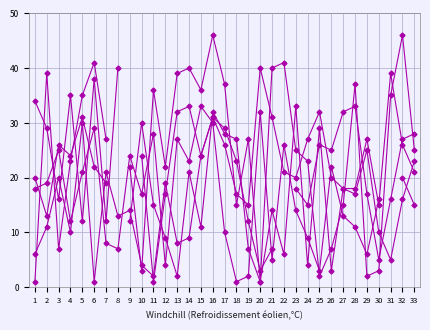

What is the value of the col_20 point at the 6th from the left?

38.0